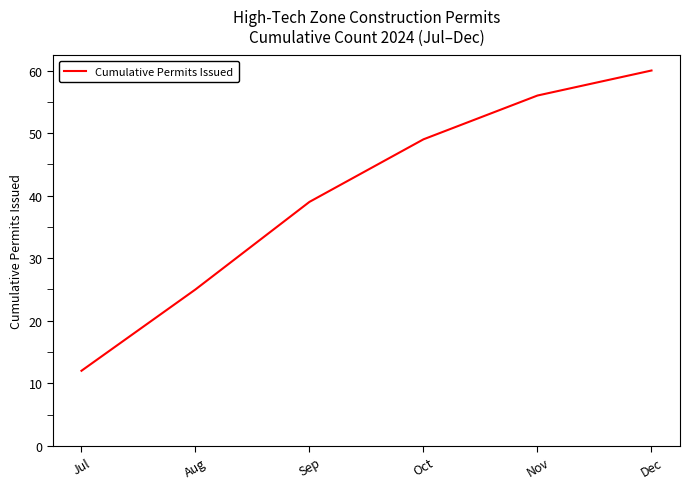

Between Aug and Dec, which is larger?

Dec